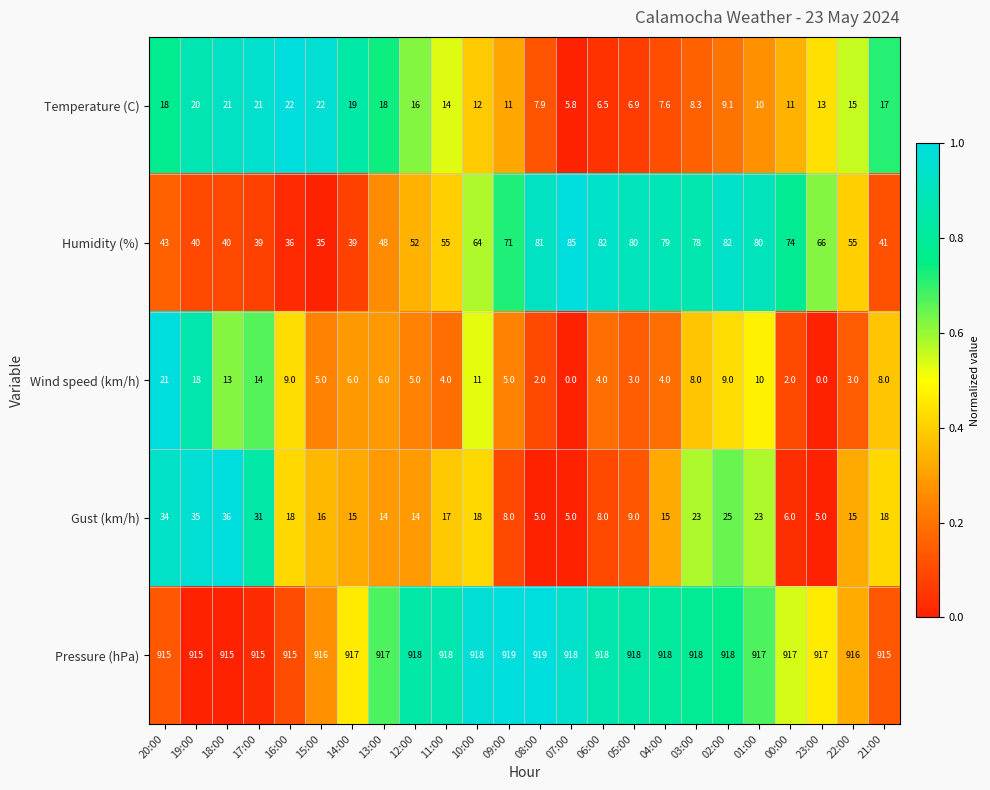

Which series has the largest range (max minus min)?

Humidity (%)